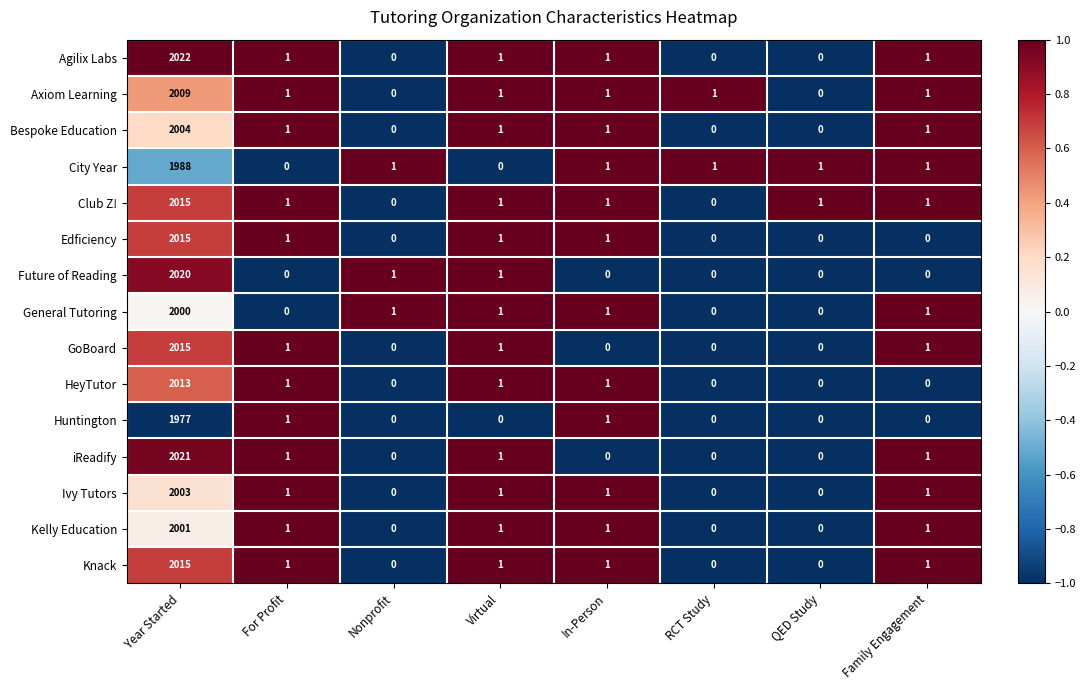

What value does the Ivy Tutors series have at Year Started, to the nearest 10?

2000